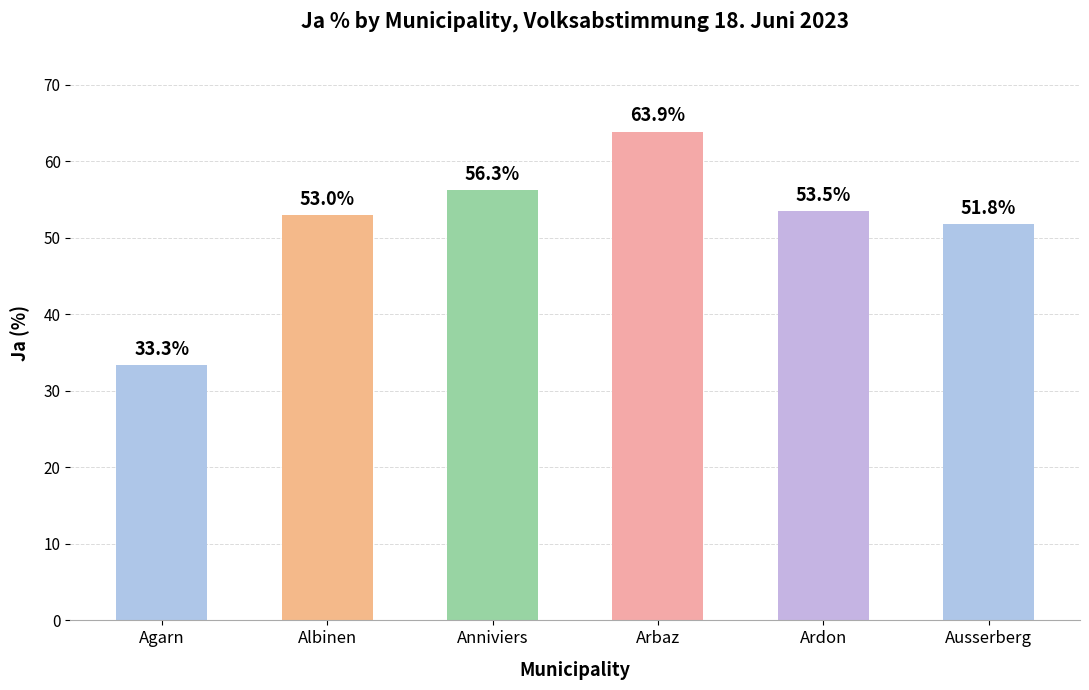

What is the change in value from Agarn to Albinen?

+19.7